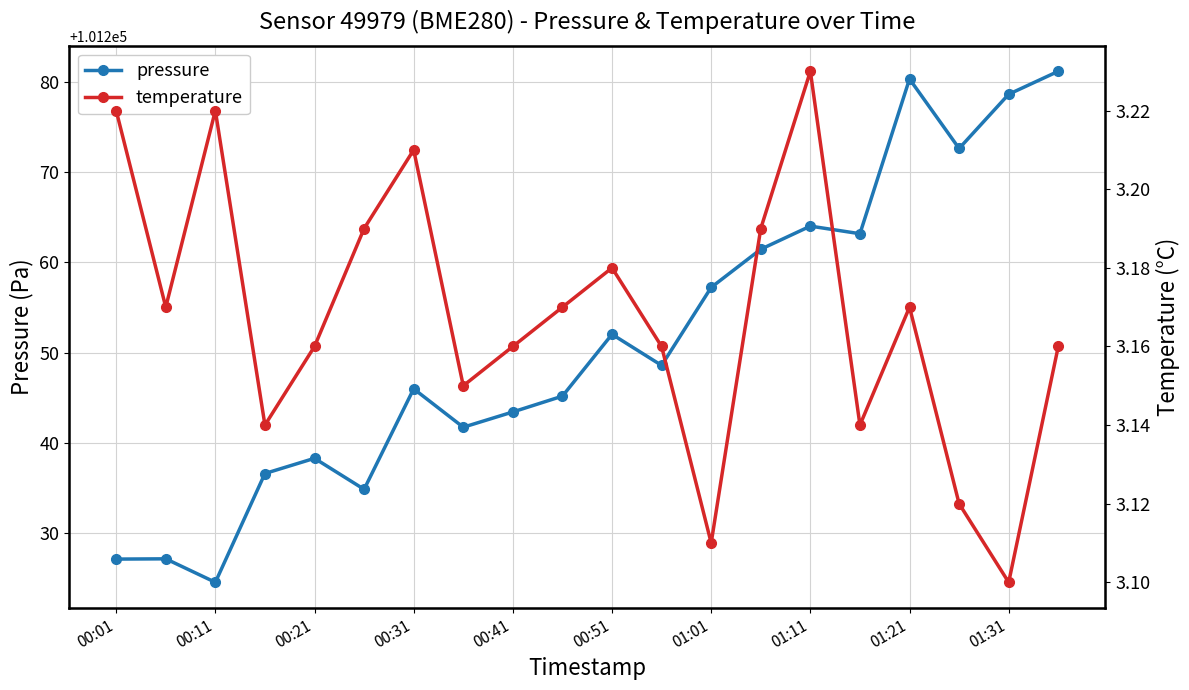

Does the chart display data point markers on the line(s)?

Yes